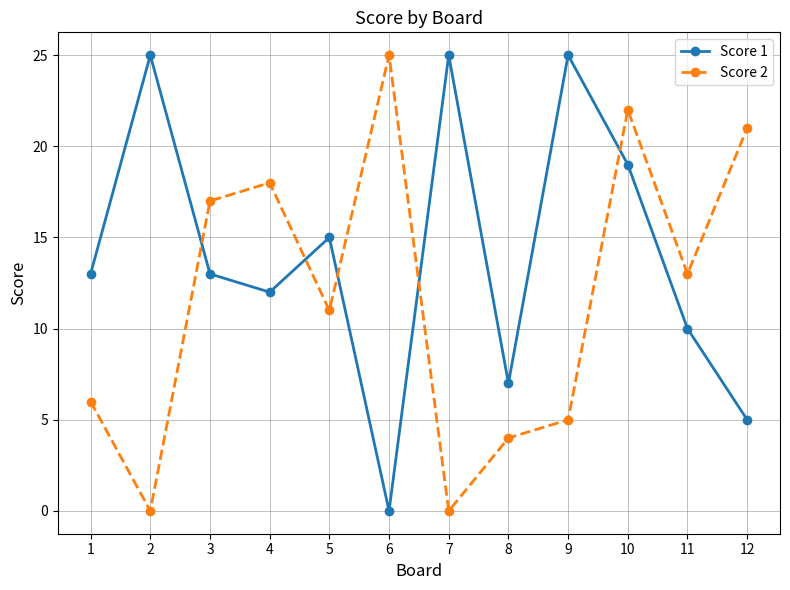

At which label is Score 1 closest to 12?

4